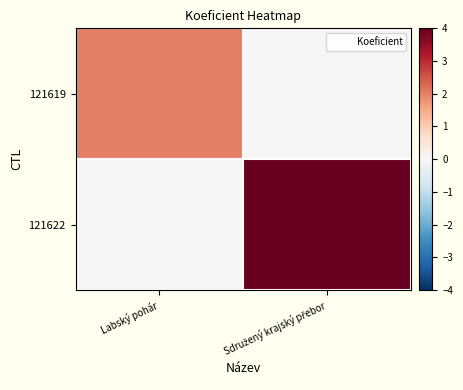

Reading left to right, what are all the values shown in this chart?

121619: Labský pohár=2	Sdružený krajský přebor=0
121622: Labský pohár=0	Sdružený krajský přebor=4